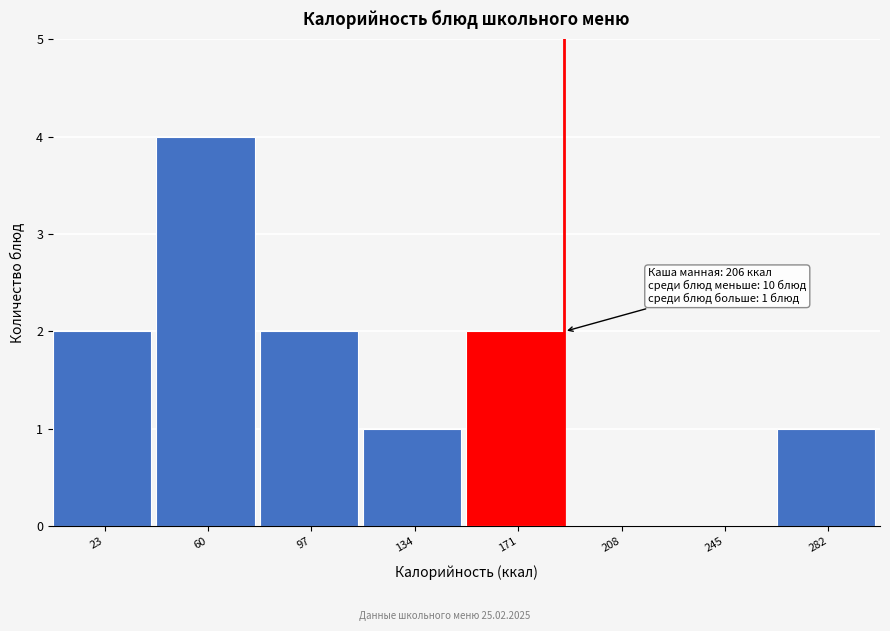

Reading left to right, transcribe all the data shown in this chart.

23=2	60=4	97=2	134=1	171=2	208=0	245=0	282=1